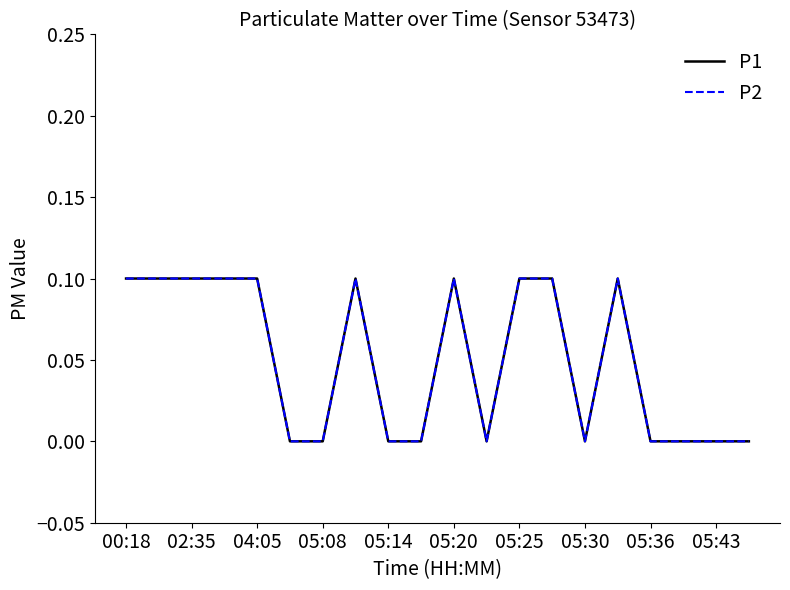

Does the chart have visible grid lines?

No